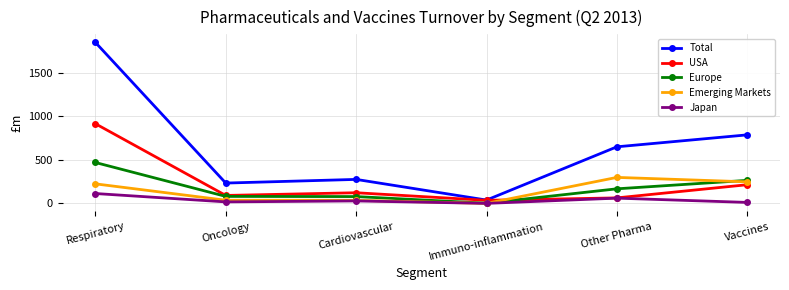

What is the total value across all series at Other Pharma?

1237